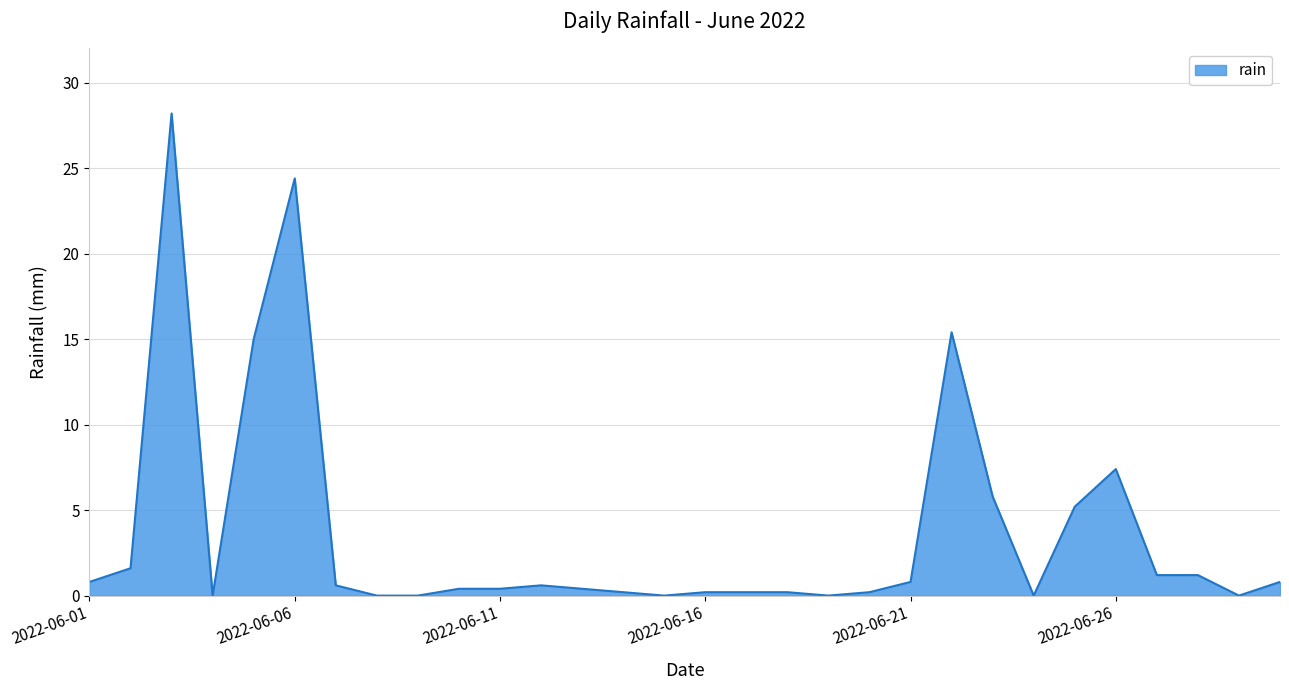

What is the difference between the maximum and minimum values?

28.2